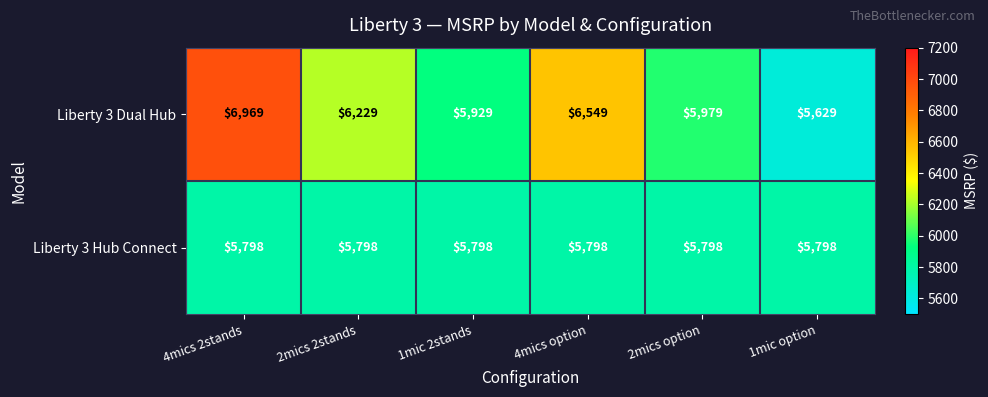

What is the total value across all series at 2mics 2stands?

12027